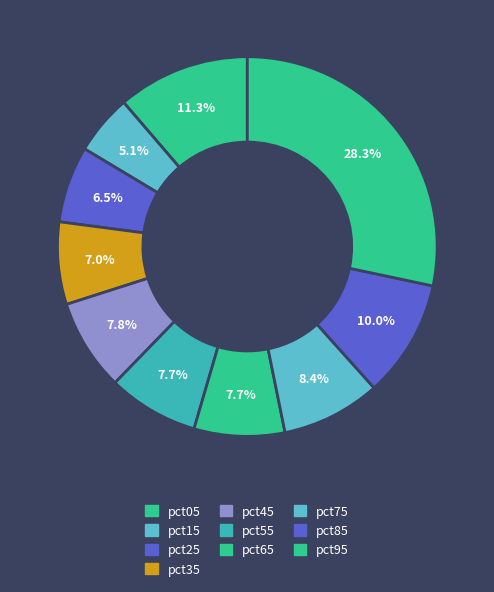

Which slice is the smallest?

pct15